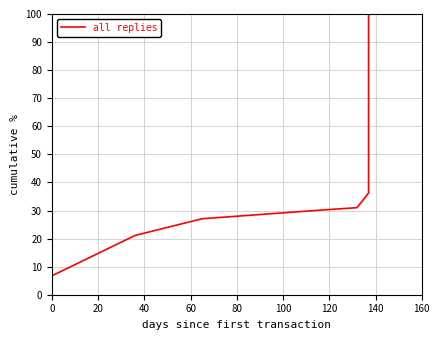

How many values exceed 30?

4